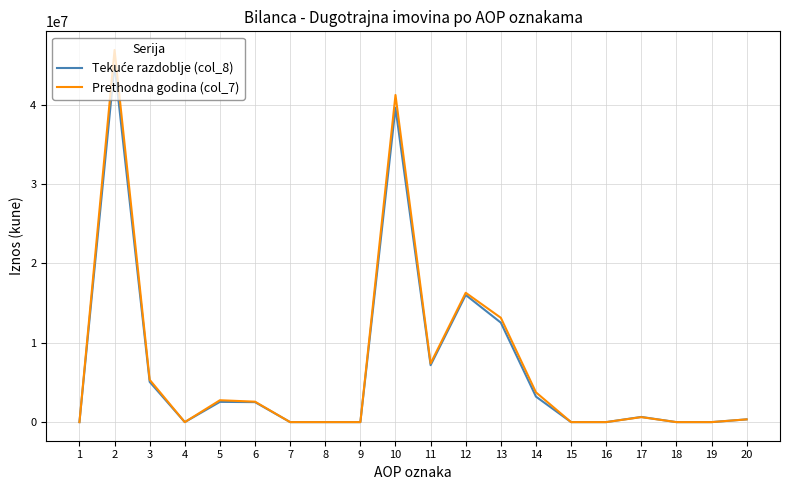

What is the maximum value for Prethodna godina (col_7)?

46925338